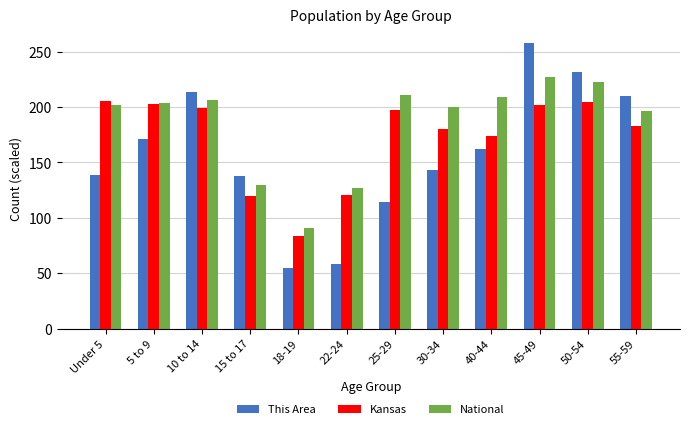

True or false: National has a value of 310.2 at 30-34.

False